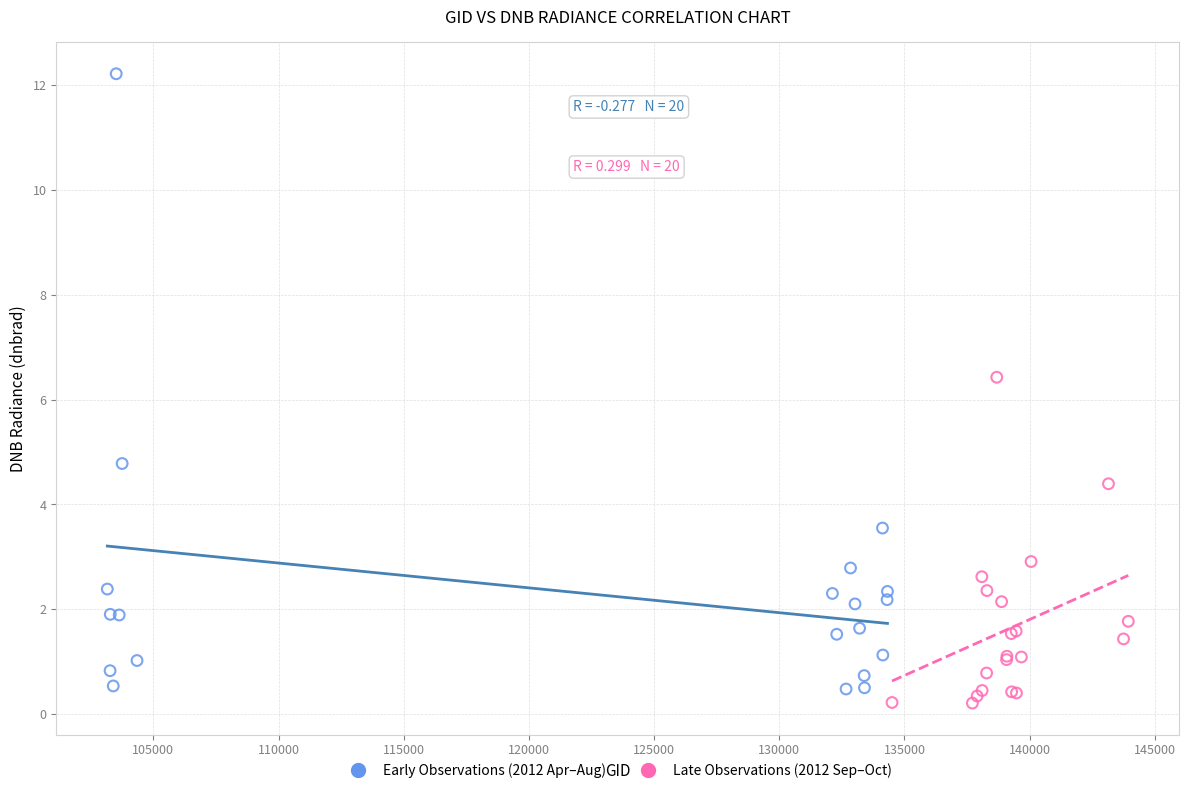

Which series has the widest spread of Y values?

Early Observations (2012 Apr–Aug)